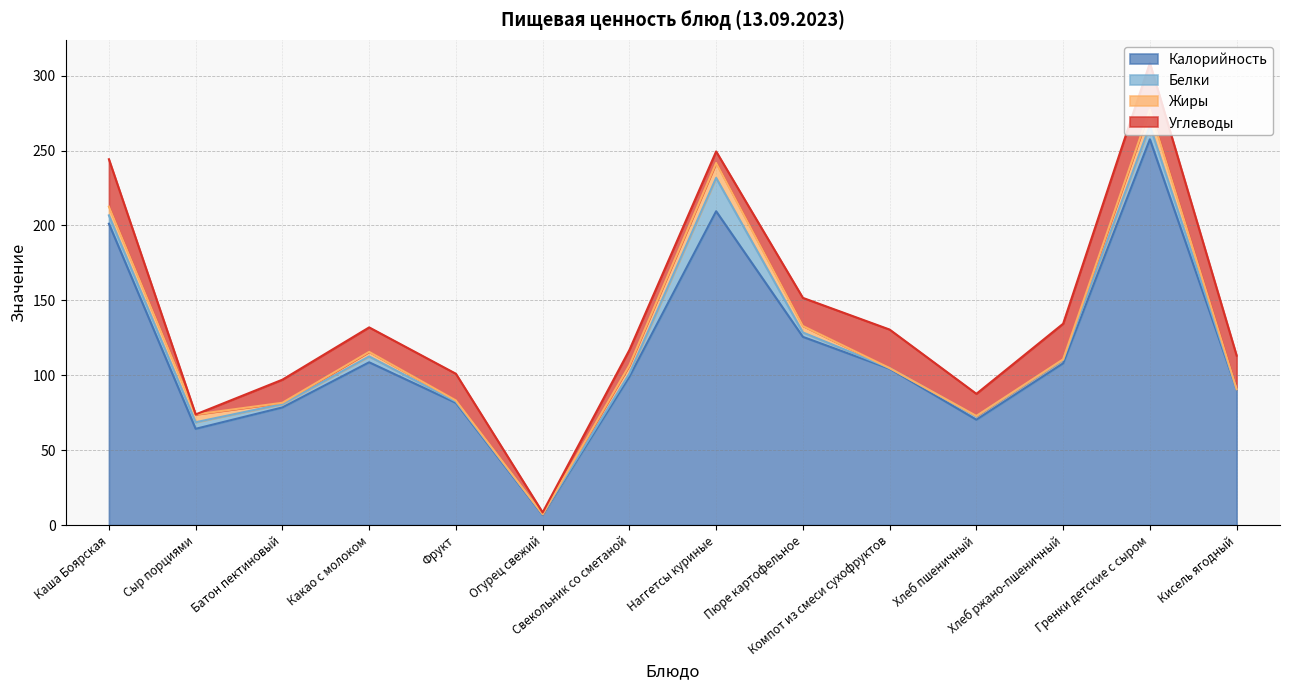

Which series changed the most between Каша Боярская and Кисель ягодный?

Калорийность